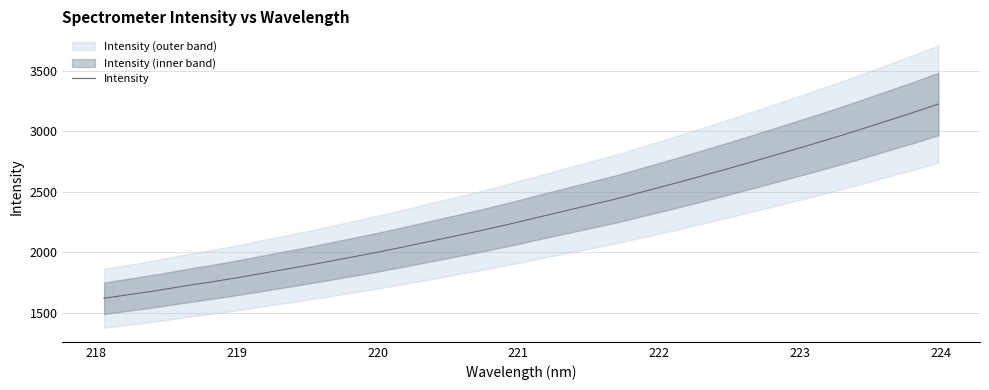

What is the maximum value for Intensity?

3224.5